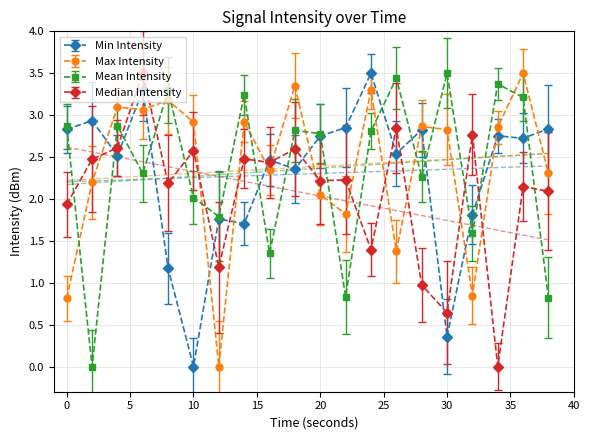

Which series has the largest range (max minus min)?

Min Intensity